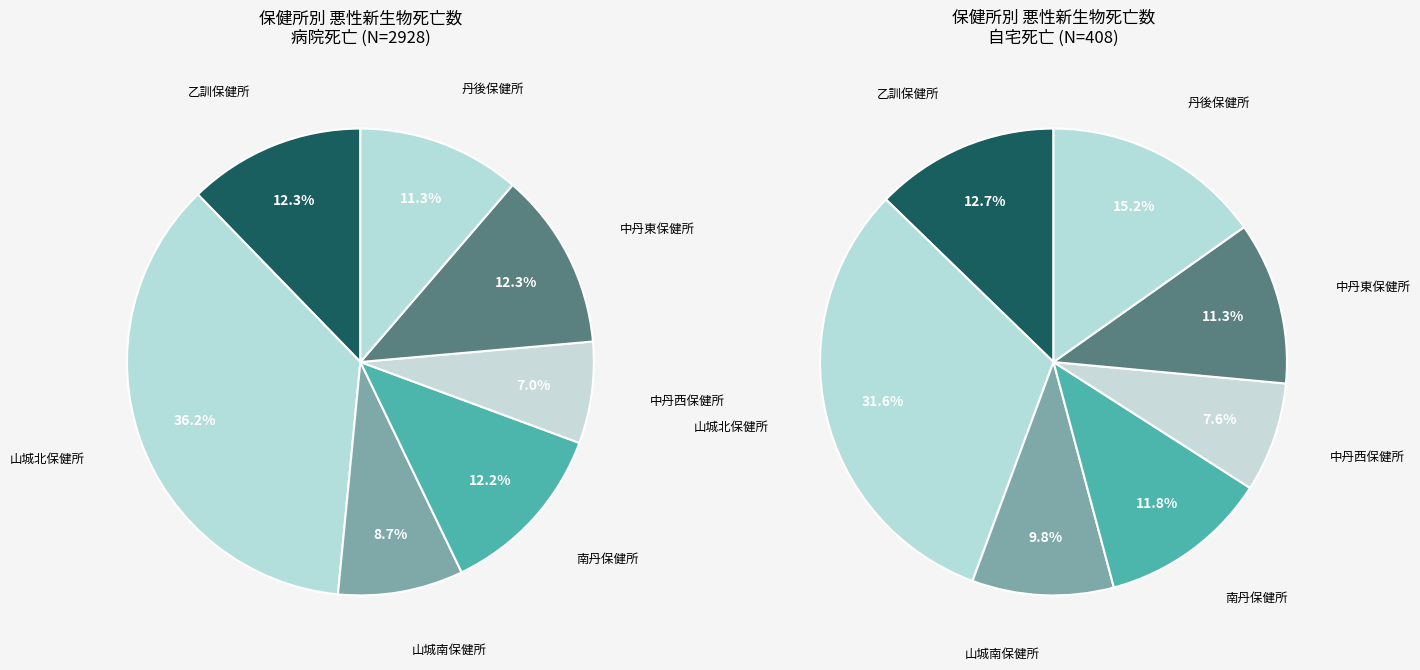

What is the largest slice in the pie chart?

山城北保健所